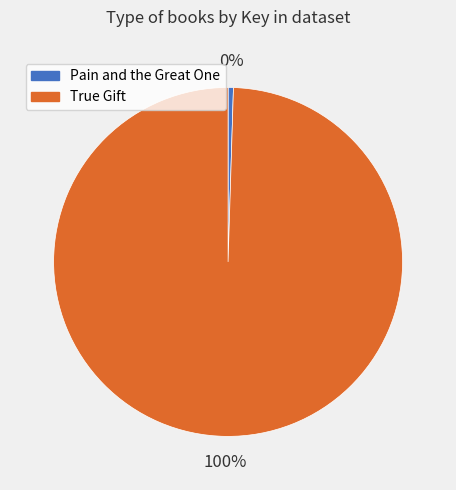

To the nearest percent, what is the average slice percentage?

50%